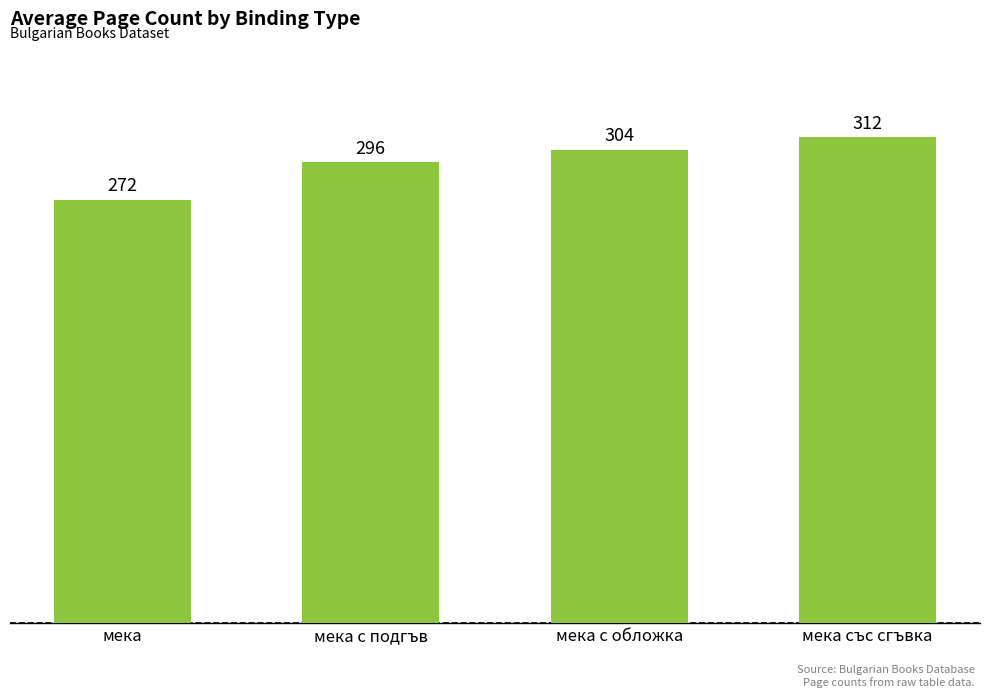

What is the ratio of the value at мека to the value at мека с обложка?

0.9